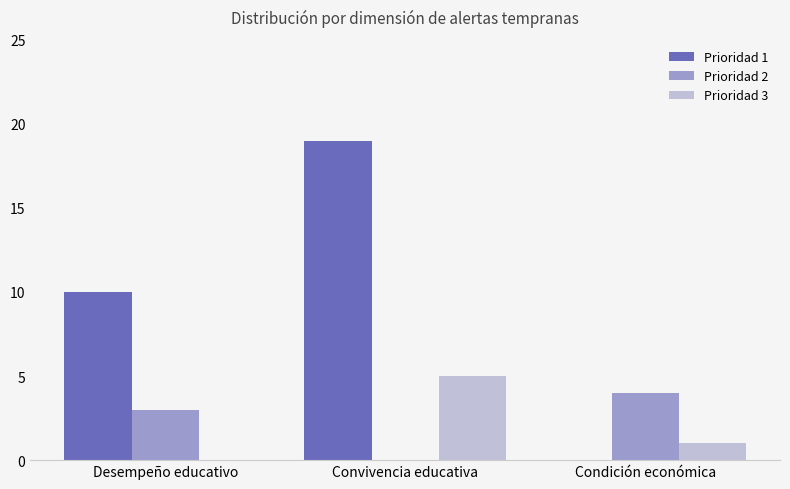

What is the sum of the Prioridad 2 values at Desempeño educativo and Convivencia educativa?

3